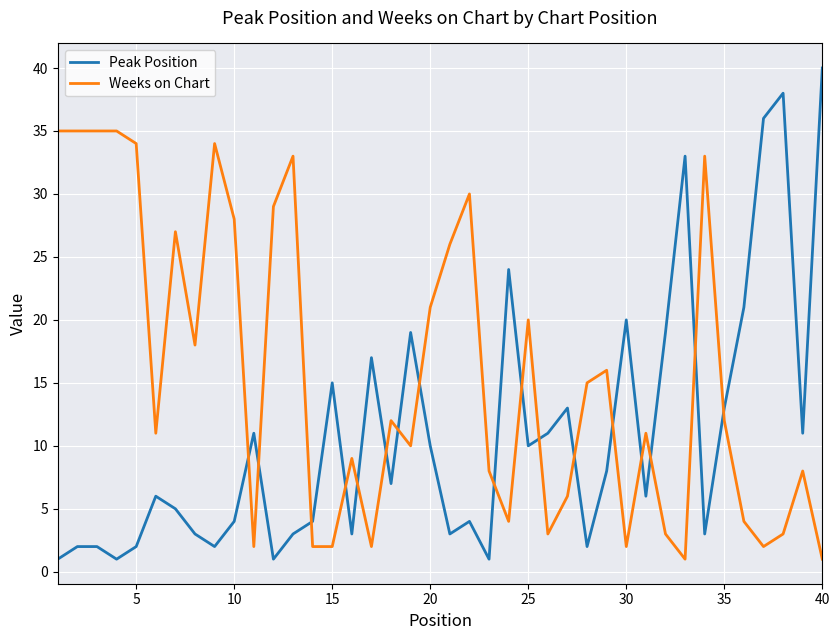

What is the average value of the Peak Position series?

11